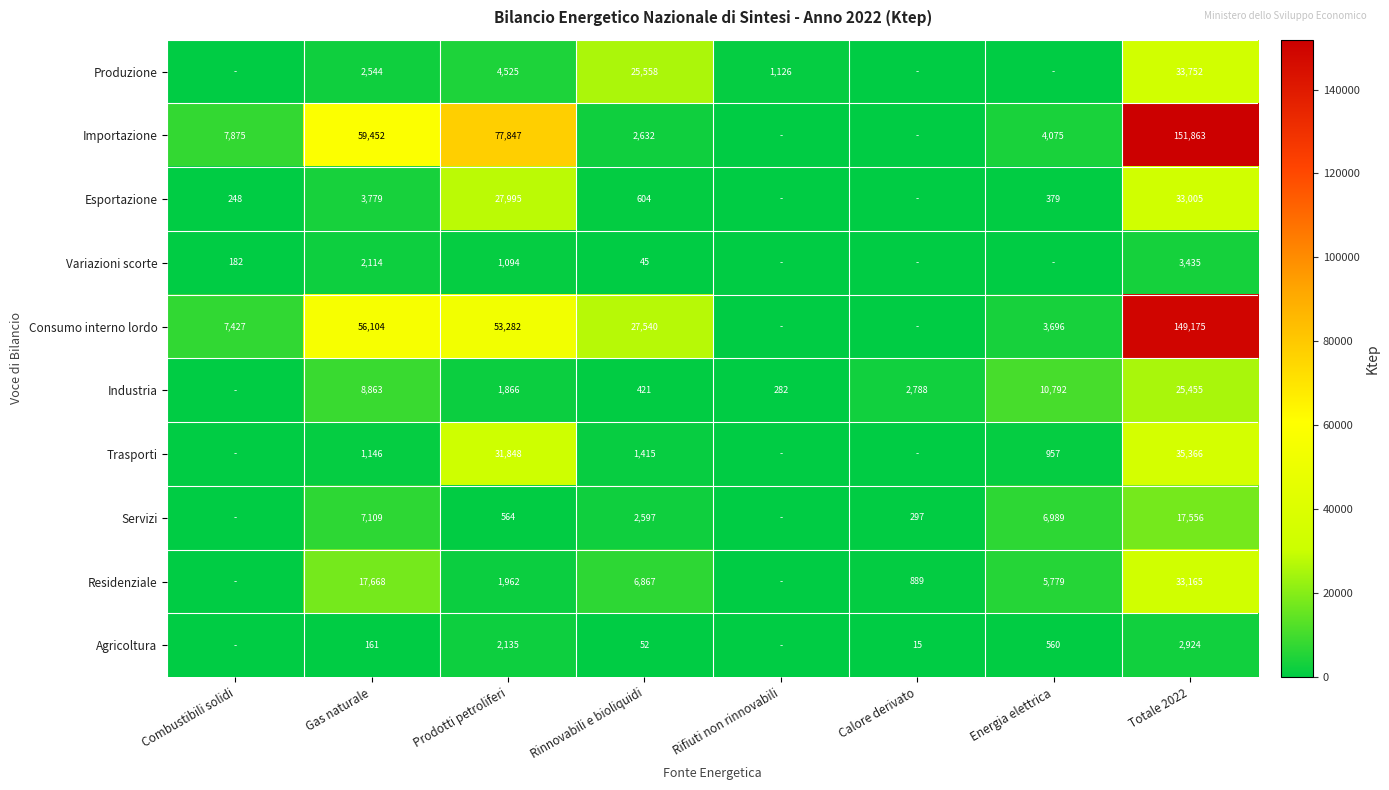

At Rinnovabili e bioliquidi, list the series in order from smallest to largest.

Variazioni scorte, Agricoltura, Industria, Esportazione, Trasporti, Servizi, Importazione, Residenziale, Produzione, Consumo interno lordo